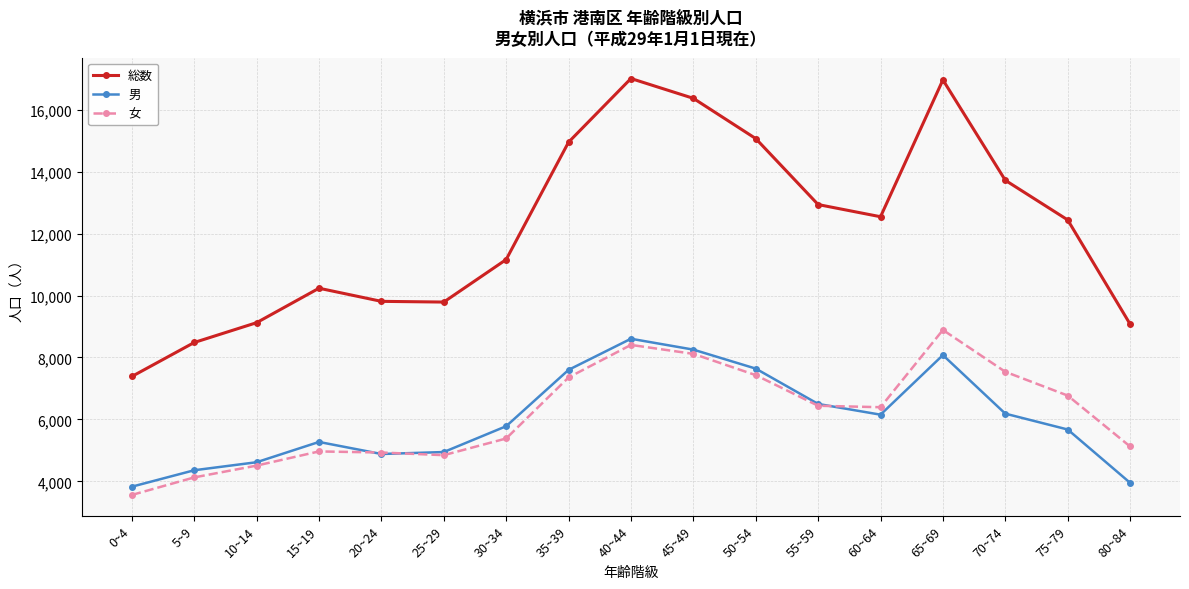

The value of 総数 at 80~84 is 9077. True or false?

True